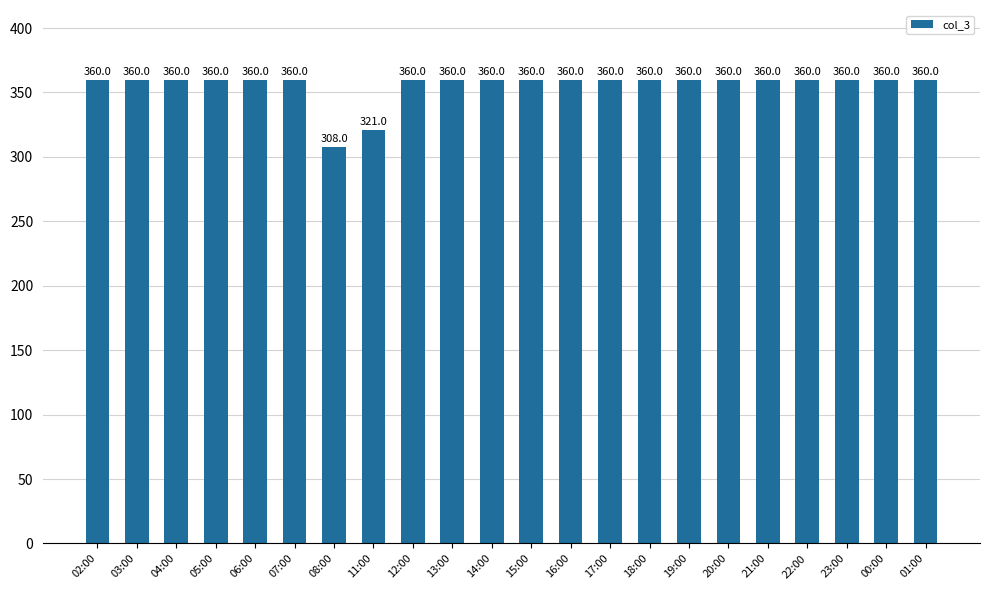

What is the ratio of the value at 00:00 to the value at 21:00?

1.0